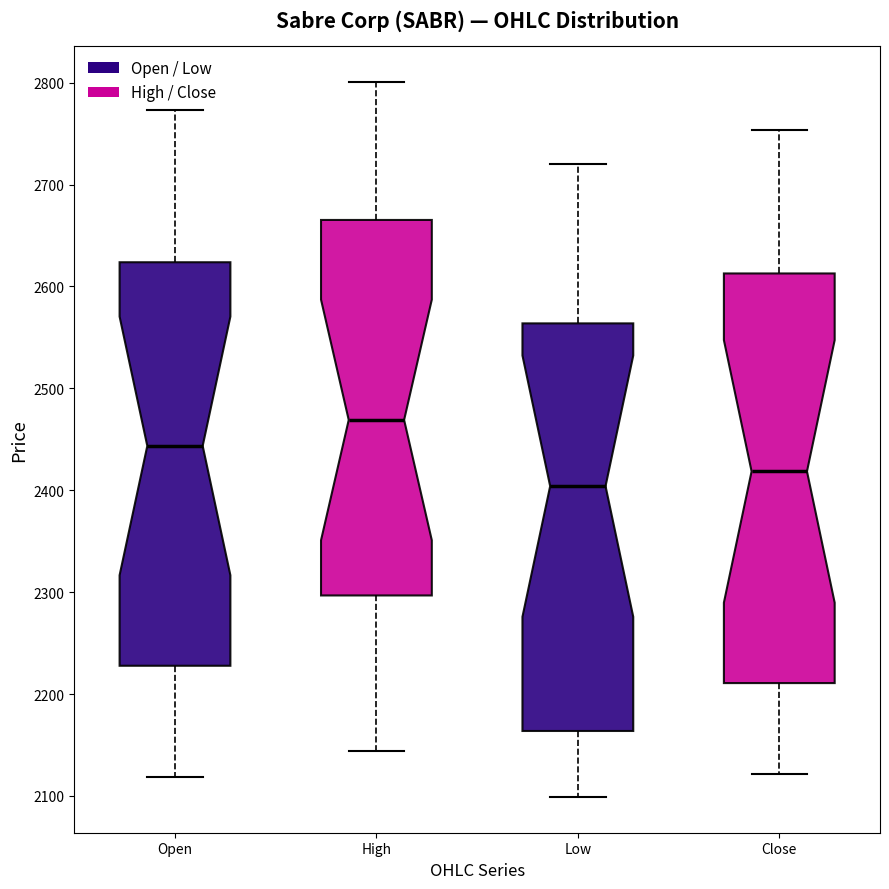

Reading left to right, read every box against the y-axis: the position of its median line, the range the box covers, and the ends of its whiskers. The values are not printed on the chart, so give them approximately, as read against the axis.

Open: median 2440, box 2230 to 2620, whiskers 2120 to 2770
High: median 2470, box 2300 to 2670, whiskers 2140 to 2800
Low: median 2400, box 2160 to 2560, whiskers 2100 to 2720
Close: median 2420, box 2210 to 2610, whiskers 2120 to 2750